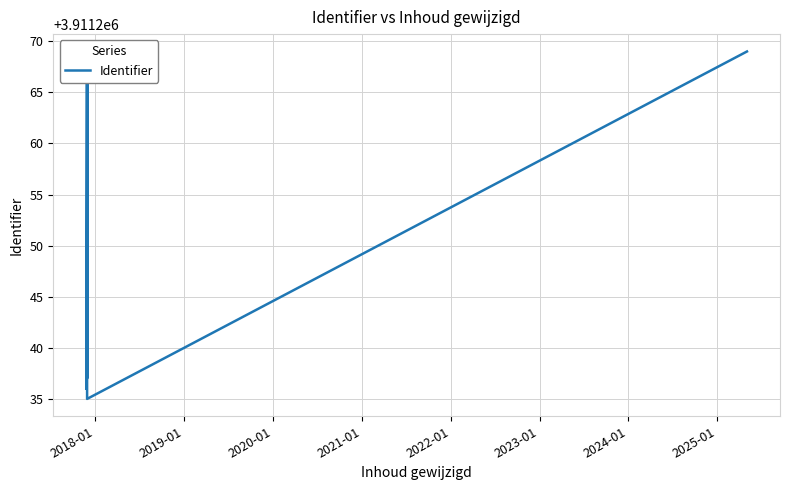

What is the greatest value displayed?

3911269